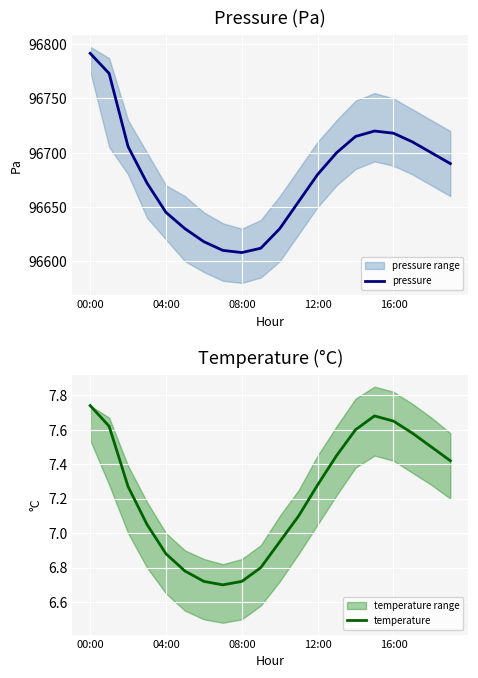

What is the difference between the second highest and second lowest values in the temperature series?

1.0